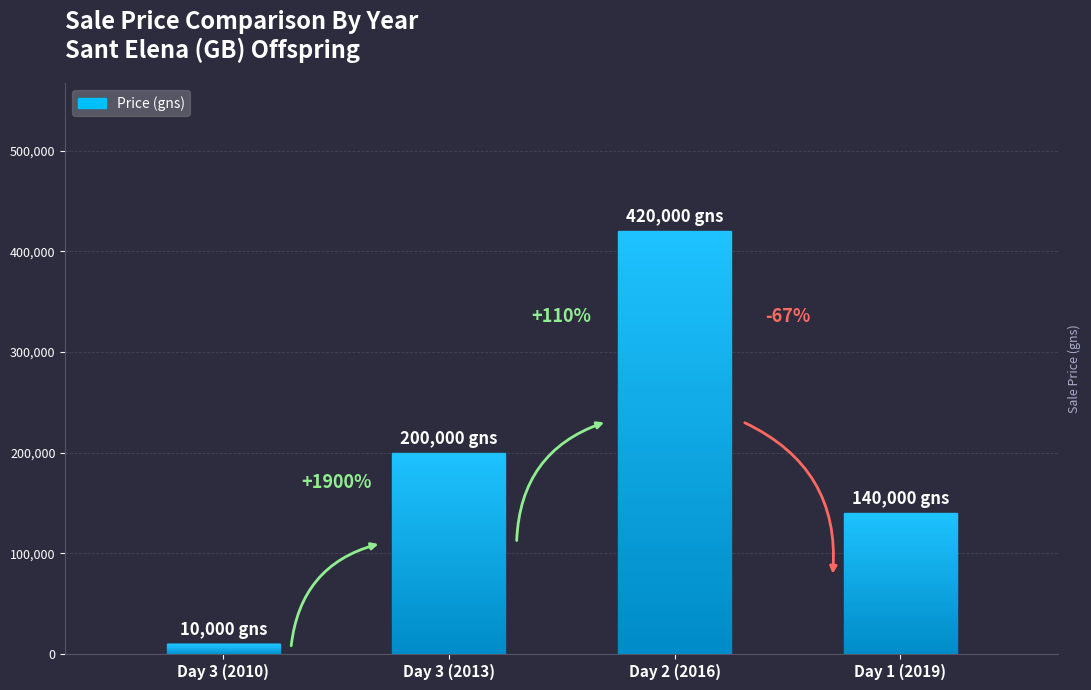

How many series are shown in this chart?

1